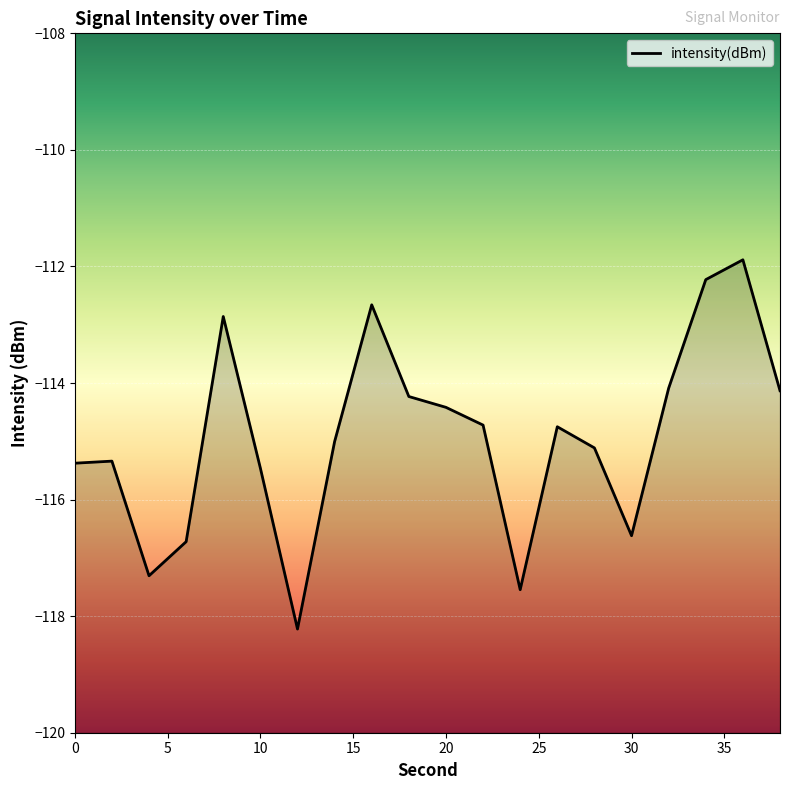

Where does the data first go above -114?

8